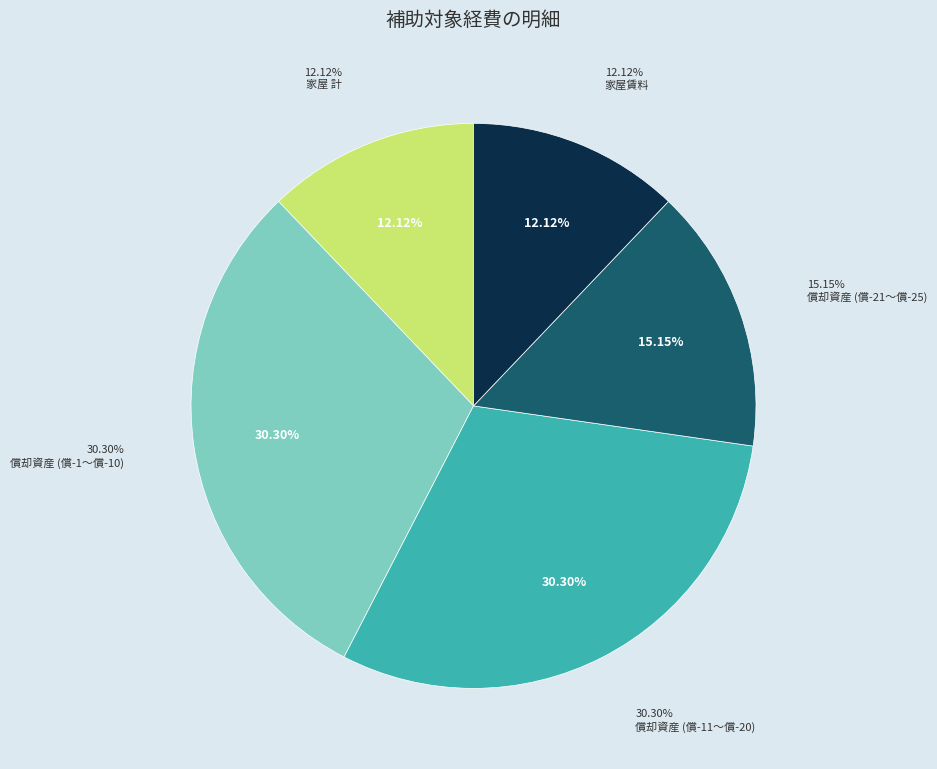

Is there any slice that represents more than half of the pie?

No